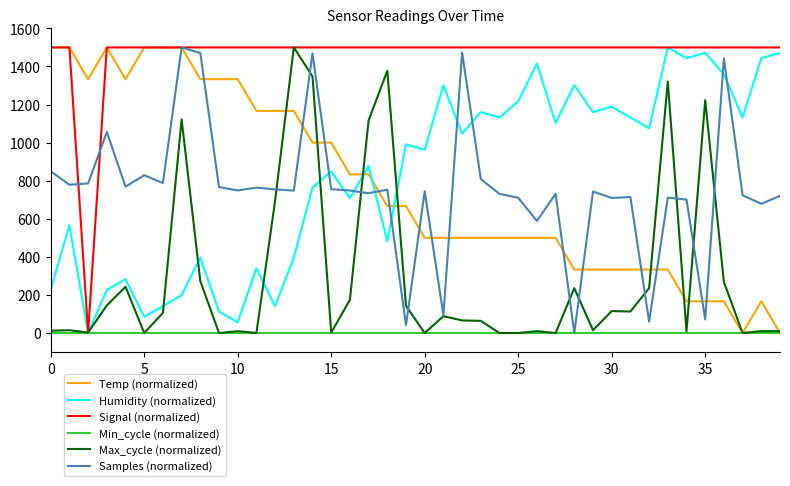

What is the highest value of the Temp (normalized) series?

1500.0